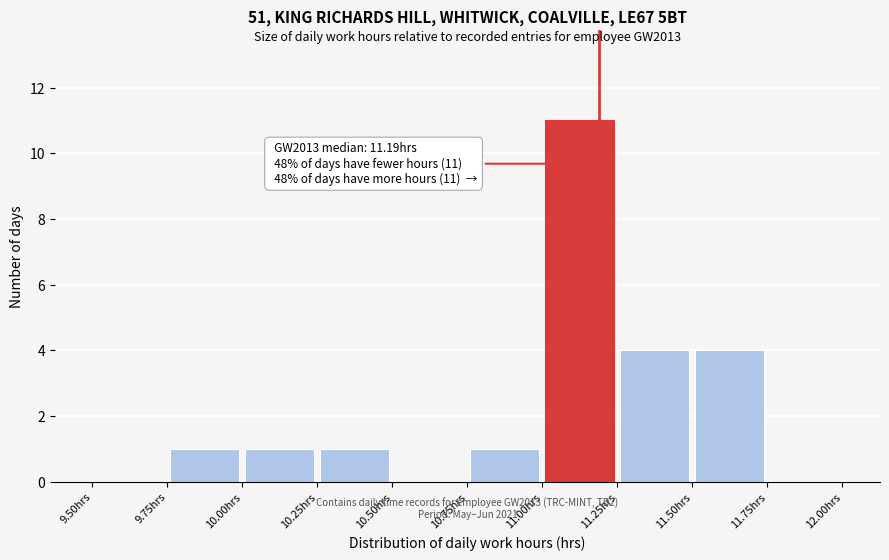

Which range on the x-axis has the tallest bar?

11.00 to 11.25